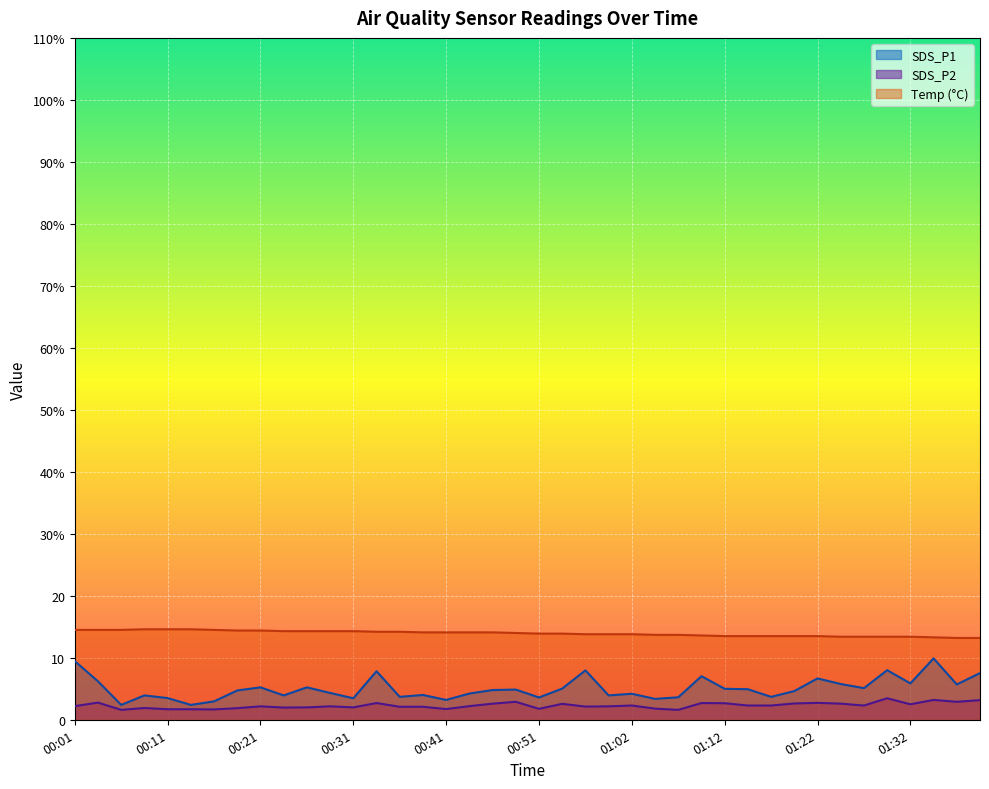

What is the spread (max minus min) of values at 00:51?

12.1